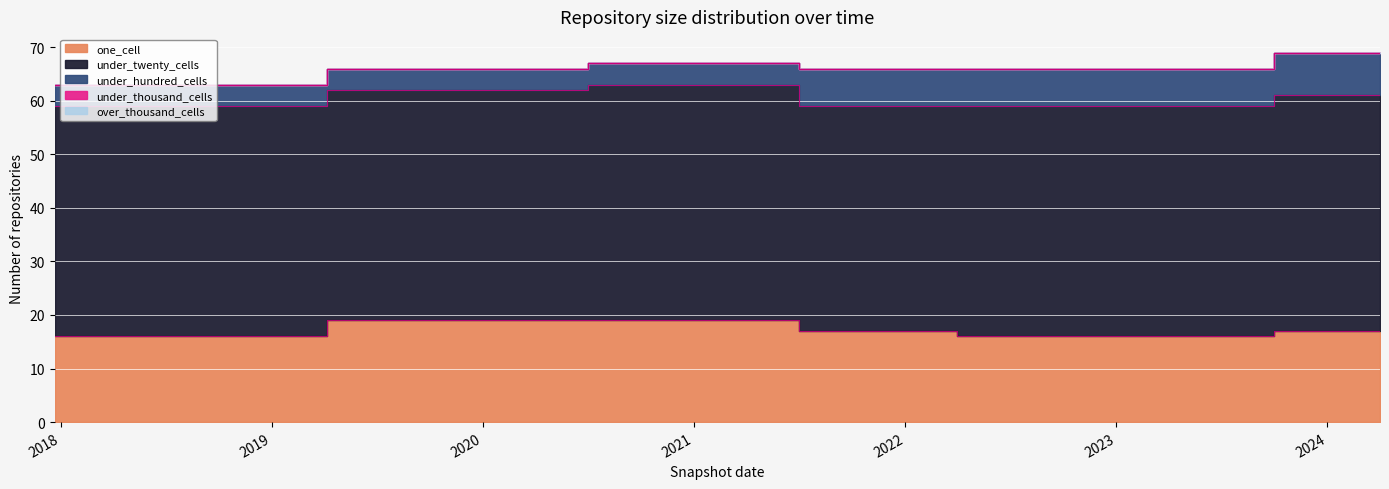

Reading left to right, transcribe all the data shown in this chart.

one_cell: 2017-12-22=16	2018-04-09=16	2018-07-11=16	2018-09-28=16	2019-01-01=16	2019-04-06=19	2019-07-01=19	2019-10-09=19	2020-01-01=19	2020-04-01=19	2020-07-01=19	2020-10-01=19	2021-01-01=19	2021-04-01=19	2021-07-01=17	2021-10-01=17	2022-01-01=17	2022-04-01=16	2022-07-01=16	2022-10-01=16	2023-01-01=16	2023-04-01=16	2023-07-01=16	2023-10-01=17	2024-01-01=17	2024-04-01=17
under_twenty_cells: 2017-12-22=43	2018-04-09=43	2018-07-11=43	2018-09-28=43	2019-01-01=43	2019-04-06=43	2019-07-01=43	2019-10-09=43	2020-01-01=43	2020-04-01=43	2020-07-01=44	2020-10-01=44	2021-01-01=44	2021-04-01=44	2021-07-01=42	2021-10-01=42	2022-01-01=42	2022-04-01=43	2022-07-01=43	2022-10-01=43	2023-01-01=43	2023-04-01=43	2023-07-01=43	2023-10-01=44	2024-01-01=44	2024-04-01=44
under_hundred_cells: 2017-12-22=4	2018-04-09=4	2018-07-11=4	2018-09-28=4	2019-01-01=4	2019-04-06=4	2019-07-01=4	2019-10-09=4	2020-01-01=4	2020-04-01=4	2020-07-01=4	2020-10-01=4	2021-01-01=4	2021-04-01=4	2021-07-01=7	2021-10-01=7	2022-01-01=7	2022-04-01=7	2022-07-01=7	2022-10-01=7	2023-01-01=7	2023-04-01=7	2023-07-01=7	2023-10-01=8	2024-01-01=8	2024-04-01=8
under_thousand_cells: 2017-12-22=0	2018-04-09=0	2018-07-11=0	2018-09-28=0	2019-01-01=0	2019-04-06=0	2019-07-01=0	2019-10-09=0	2020-01-01=0	2020-04-01=0	2020-07-01=0	2020-10-01=0	2021-01-01=0	2021-04-01=0	2021-07-01=0	2021-10-01=0	2022-01-01=0	2022-04-01=0	2022-07-01=0	2022-10-01=0	2023-01-01=0	2023-04-01=0	2023-07-01=0	2023-10-01=0	2024-01-01=0	2024-04-01=0
over_thousand_cells: 2017-12-22=0	2018-04-09=0	2018-07-11=0	2018-09-28=0	2019-01-01=0	2019-04-06=0	2019-07-01=0	2019-10-09=0	2020-01-01=0	2020-04-01=0	2020-07-01=0	2020-10-01=0	2021-01-01=0	2021-04-01=0	2021-07-01=0	2021-10-01=0	2022-01-01=0	2022-04-01=0	2022-07-01=0	2022-10-01=0	2023-01-01=0	2023-04-01=0	2023-07-01=0	2023-10-01=0	2024-01-01=0	2024-04-01=0